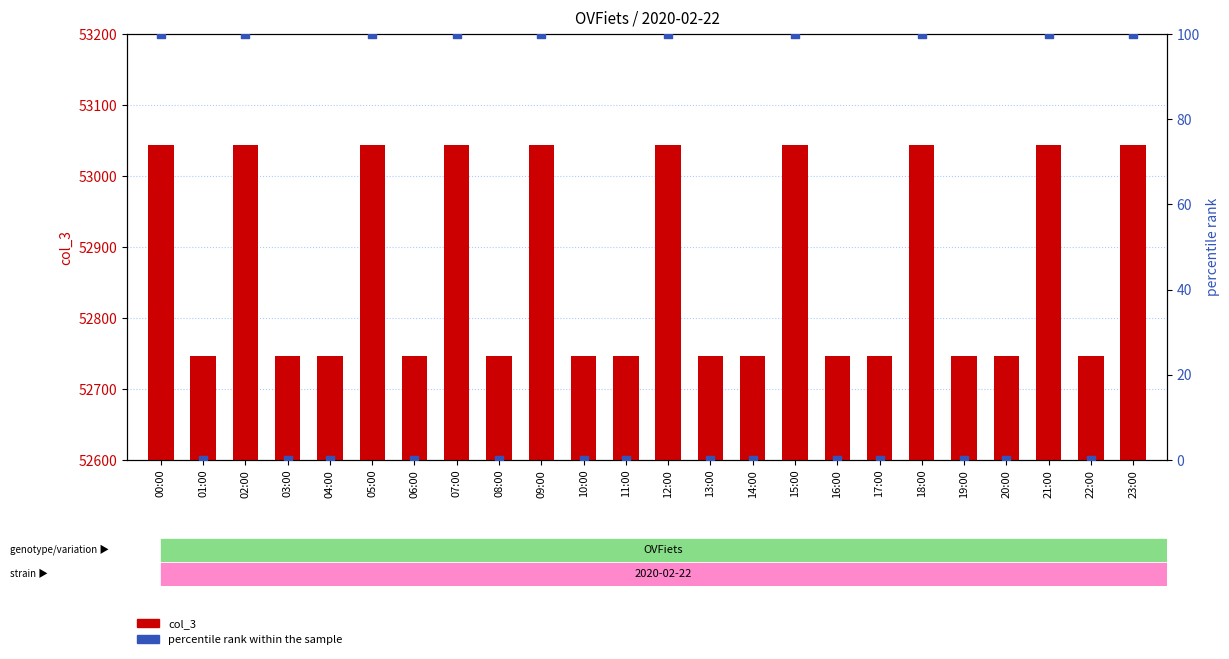

What is the total value across all series at 15:00?

53144